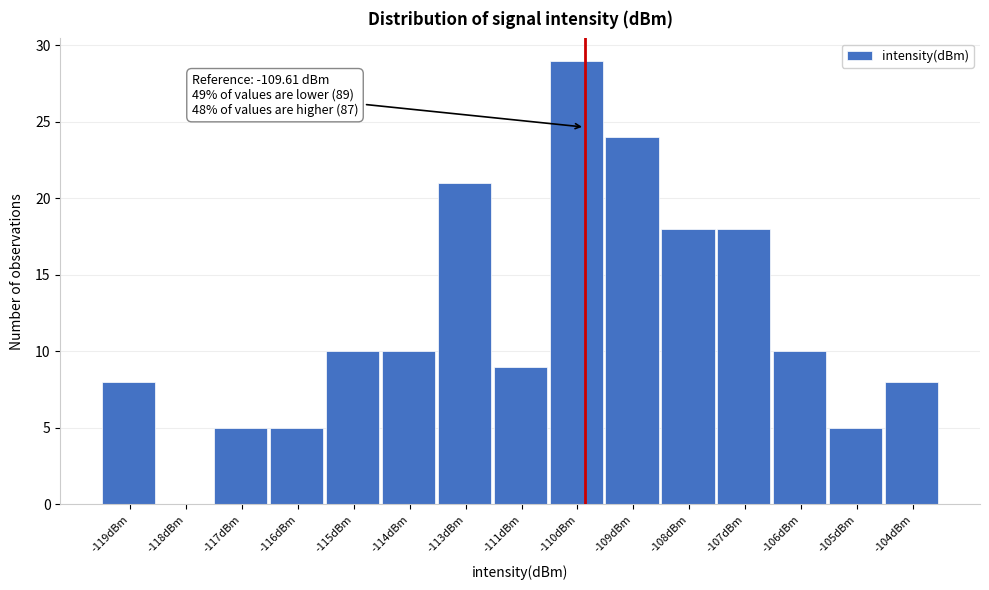

Reading left to right, list all the values displayed in this chart.

-119dBm=8	-118dBm=0	-117dBm=5	-116dBm=5	-115dBm=10	-114dBm=10	-113dBm=21	-111dBm=9	-110dBm=29	-109dBm=24	-108dBm=18	-107dBm=18	-106dBm=10	-105dBm=5	-104dBm=8